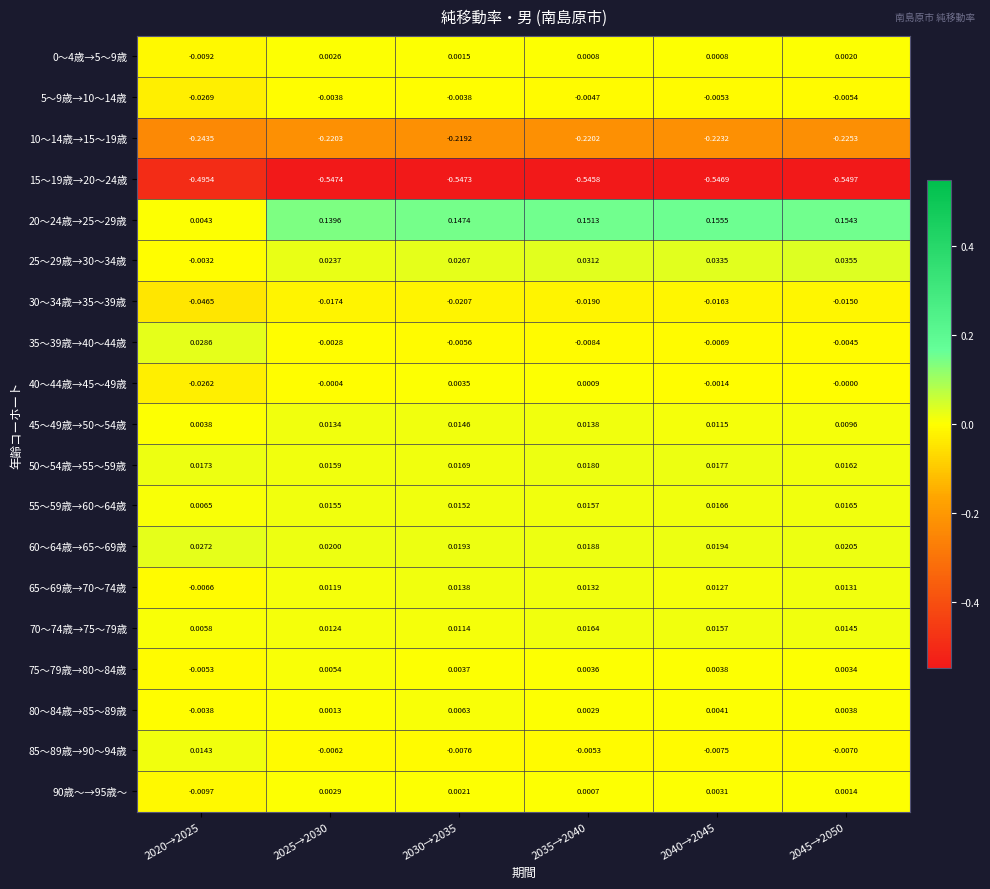

Is the value of 40～44歳→45～49歳 at 2035→2040 greater than the value of 80～84歳→85～89歳 at 2025→2030?

No